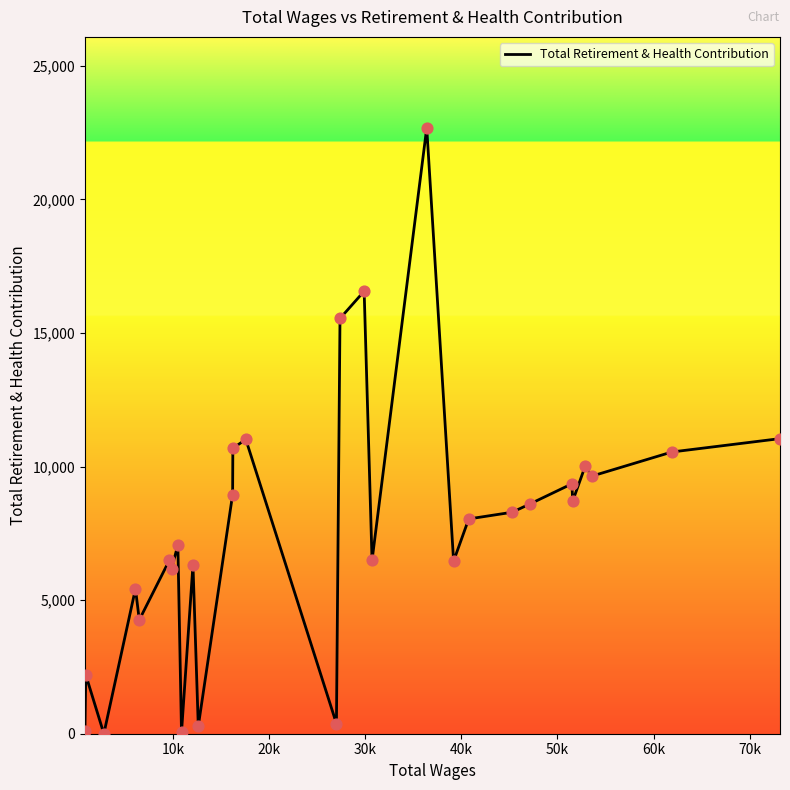

What is the difference between the maximum and minimum values?

22681